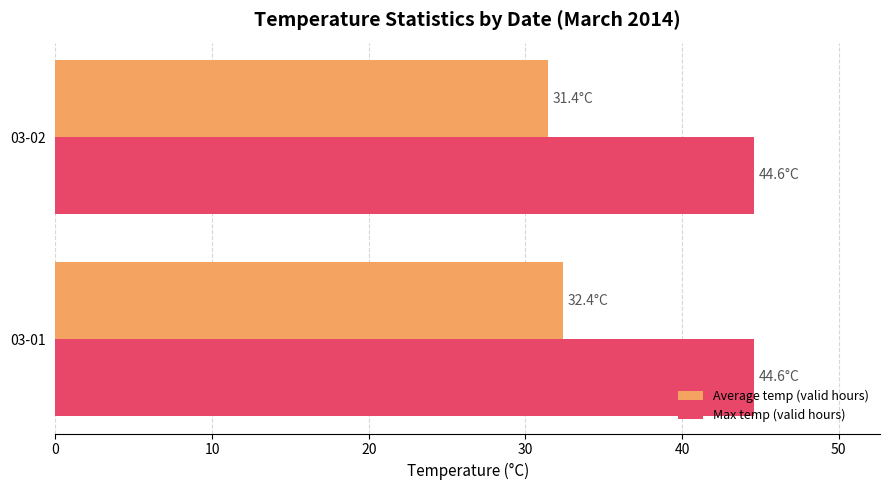

What is the highest value of the Average temp (valid hours) series?

32.4